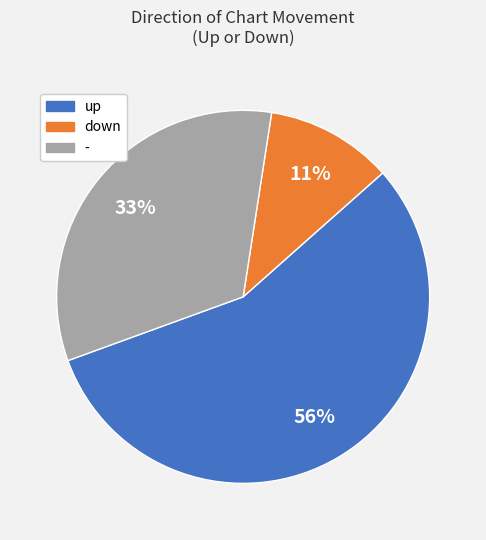

To the nearest percent, what is the average slice percentage?

33%